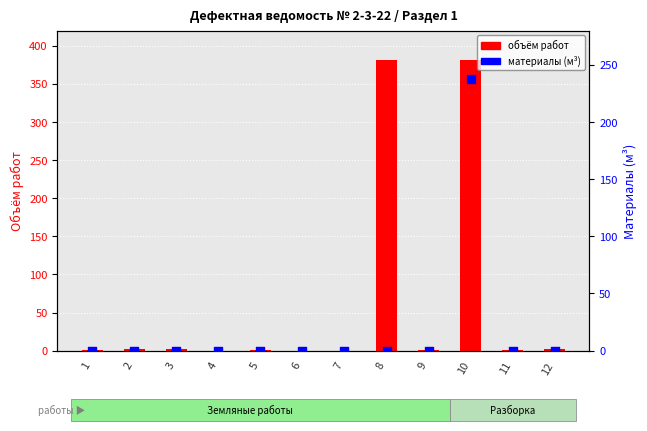

Is the value of материалы (м³) at 10 greater than the value of объём работ at 3?

Yes